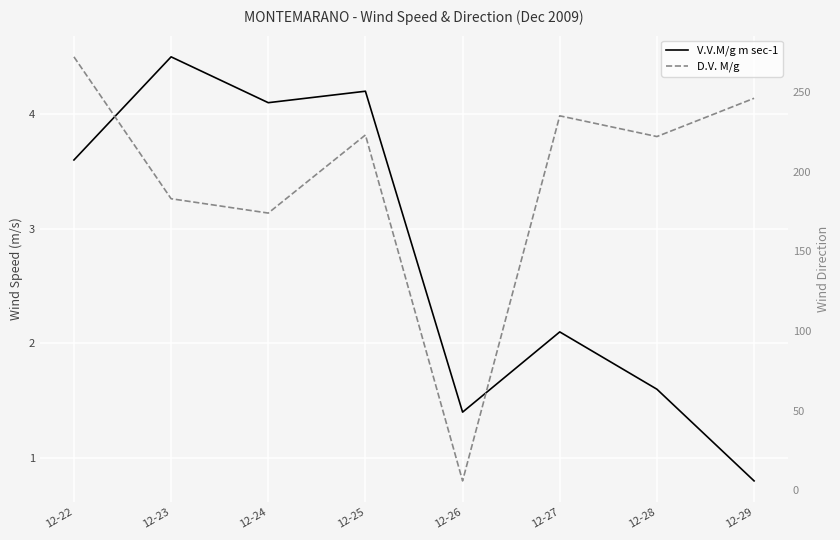

How many distinct data groups are displayed?

2